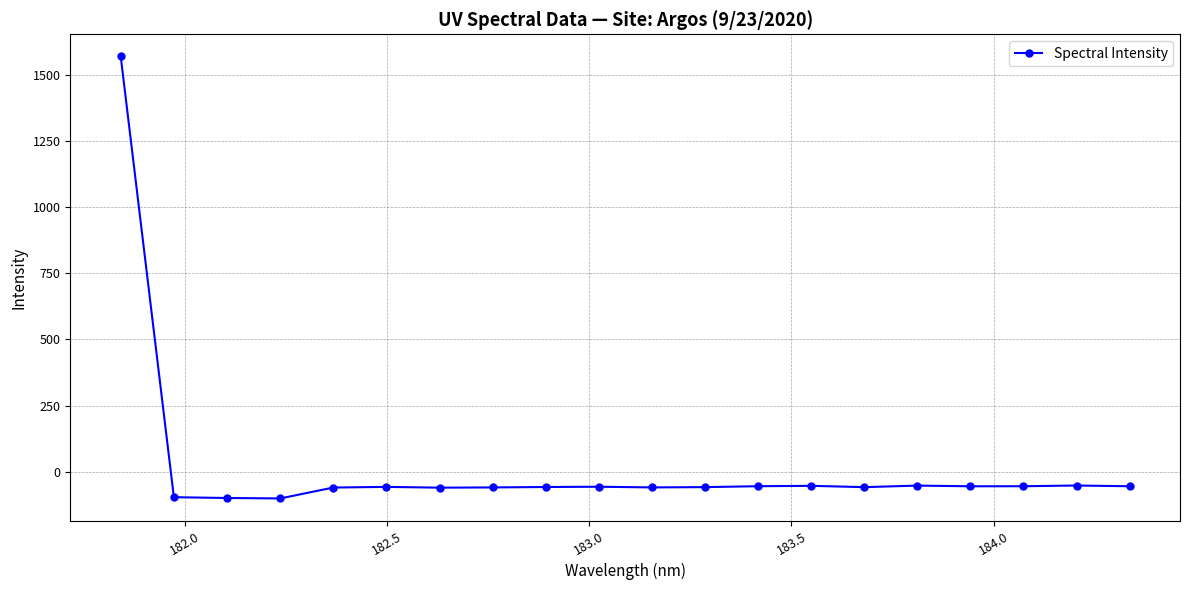

True or false: there are more than 1 points higher than both neighbors.

True